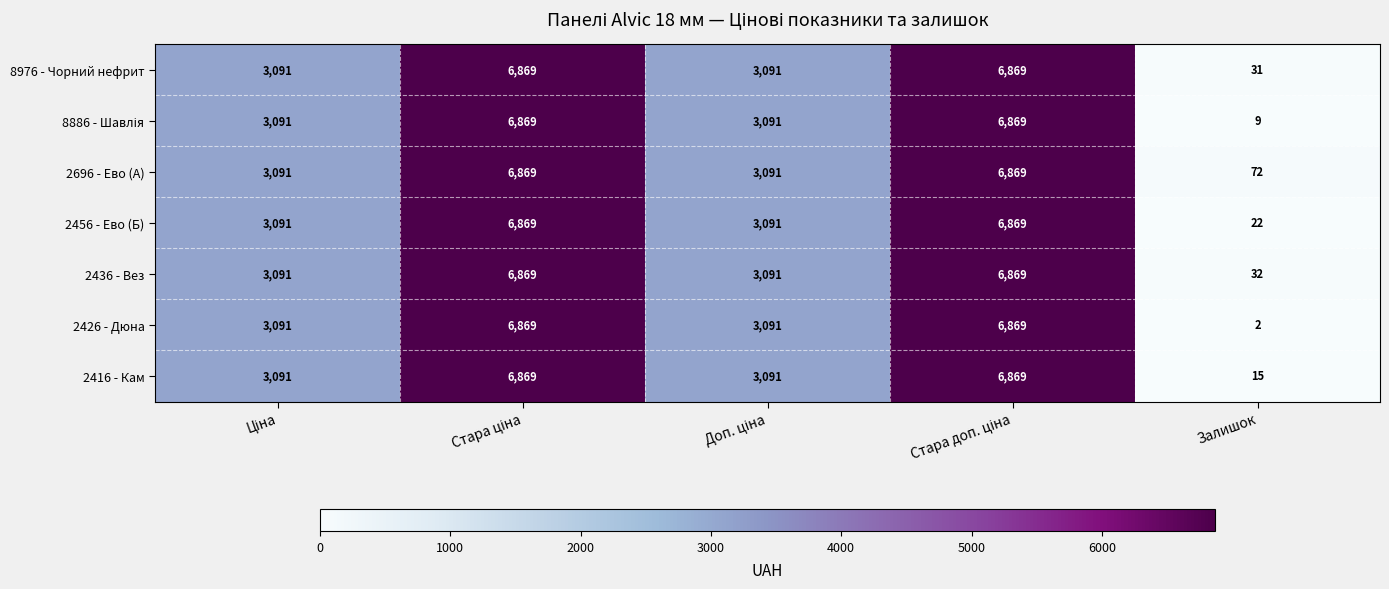

Count the 2416 - Кам values in the range 3091 to 6869.

4